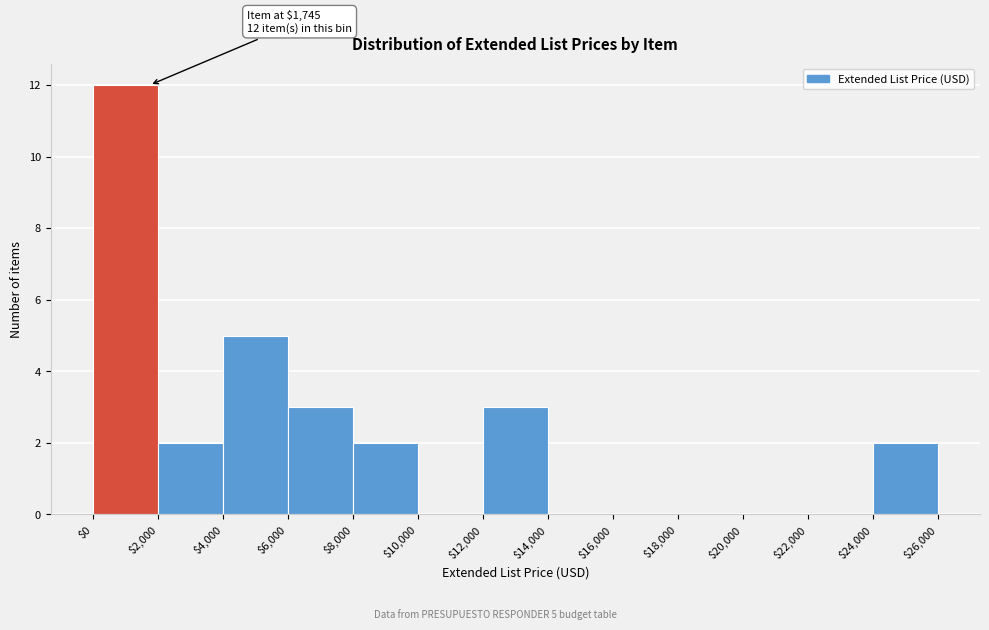

Over which range of the x-axis is the bar tallest?

$0 to $2,000